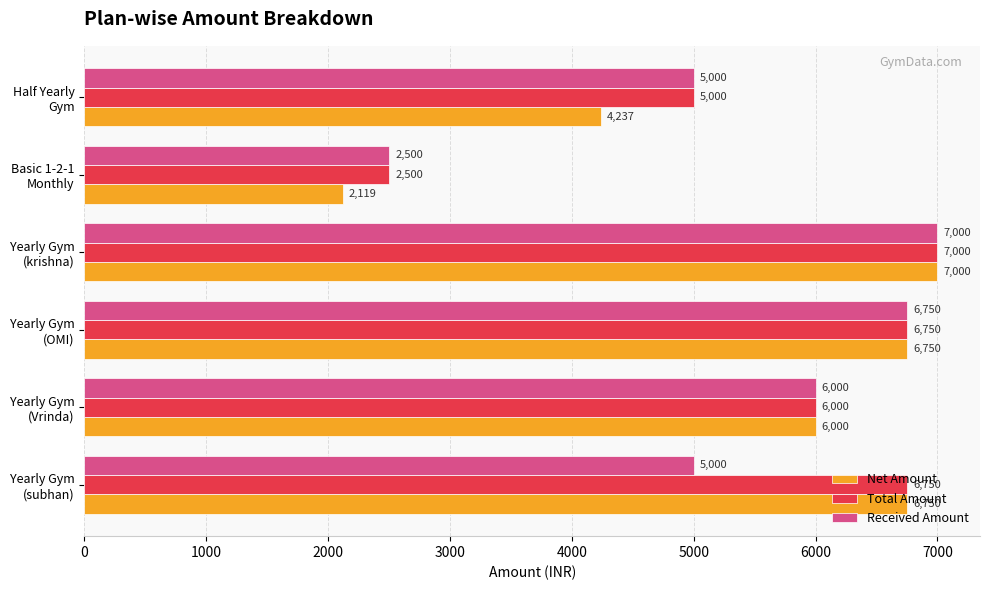

List the series in order of their overall mean, lowest first.

Received Amount, Net Amount, Total Amount